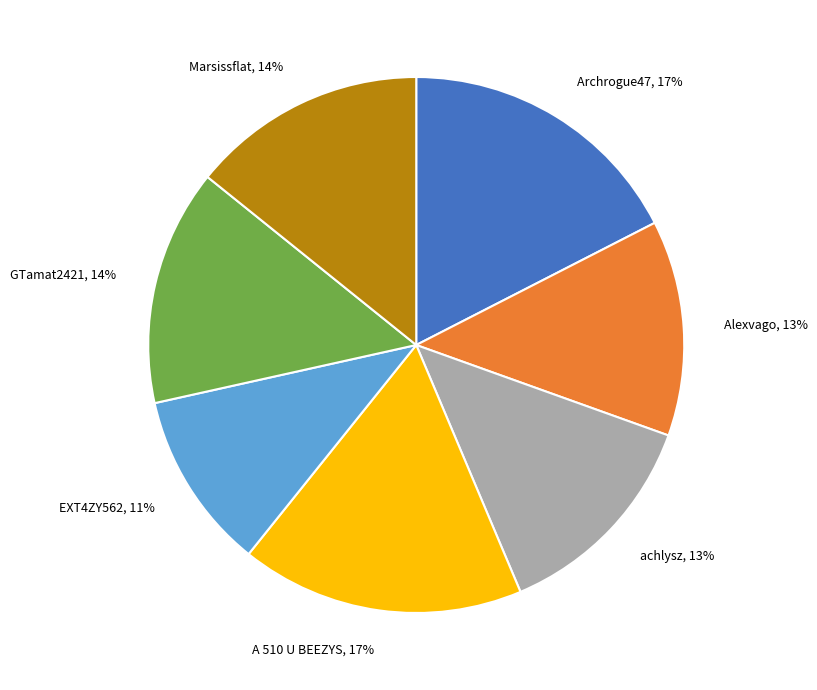

Count the number of slices in the pie.

7